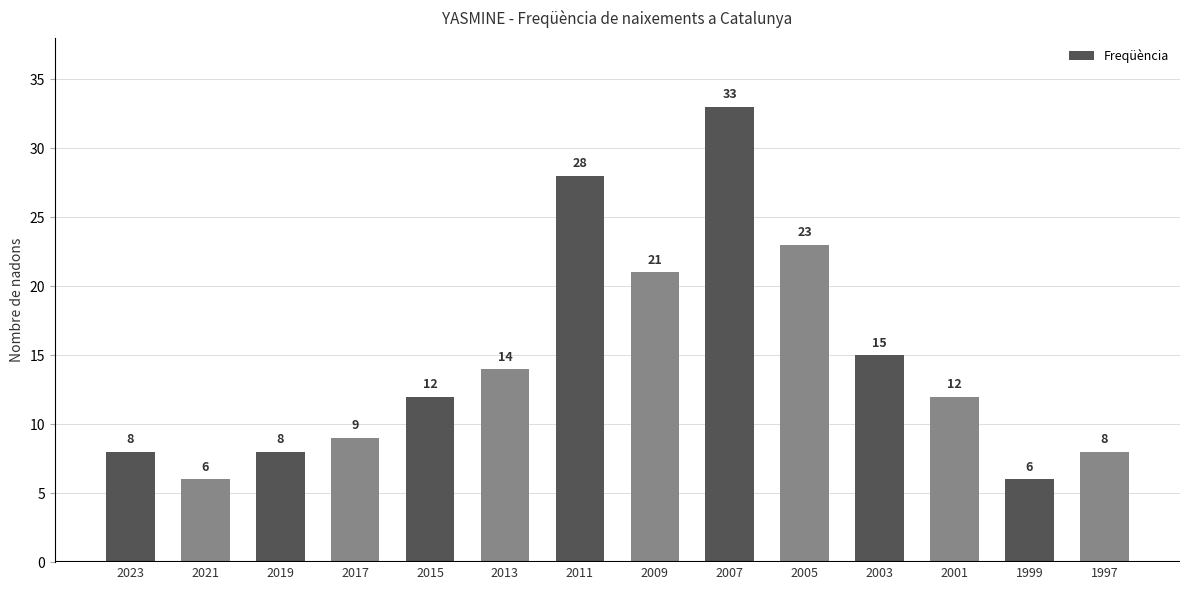

Read the value at 2021.

6